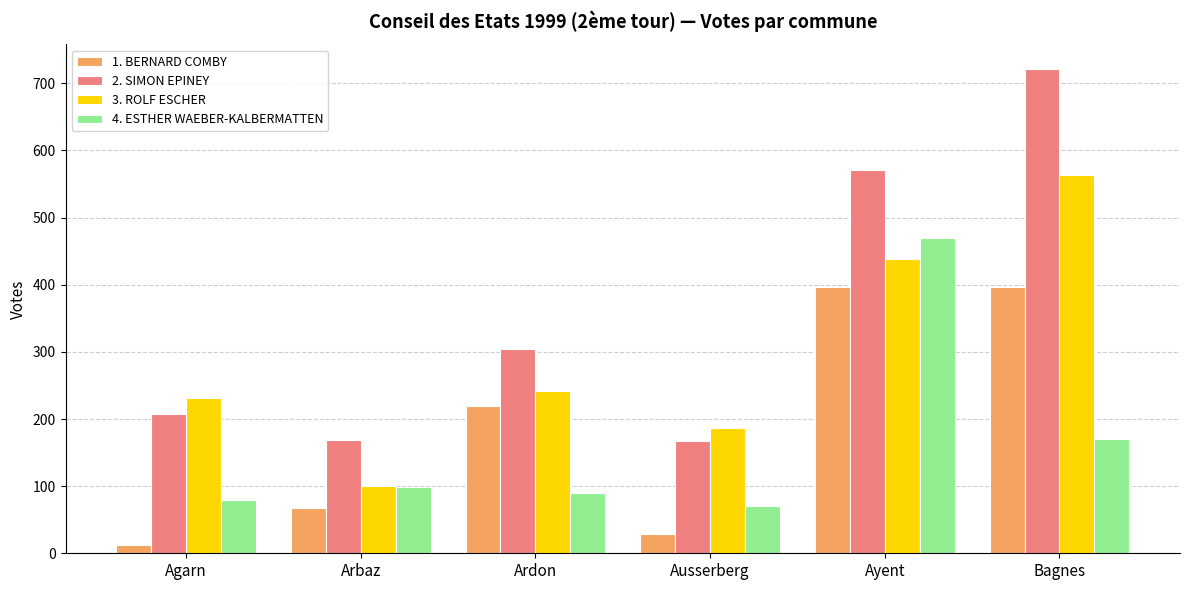

What is the maximum value shown in the chart?

722